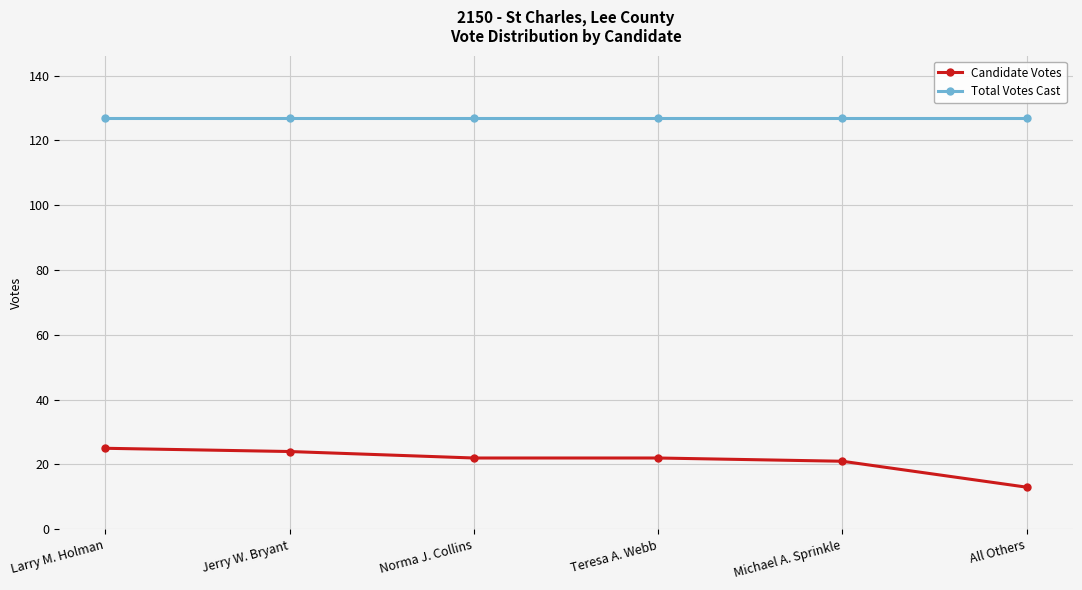

True or false: Candidate Votes and Total Votes Cast cross at least once.

False